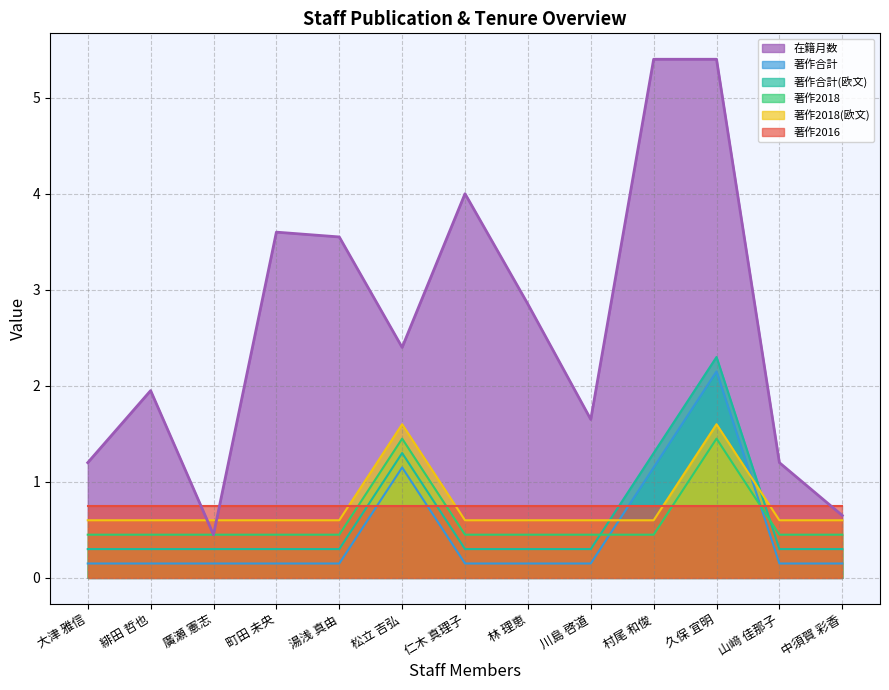

What is the average value of the 著作2018 series?

0.6